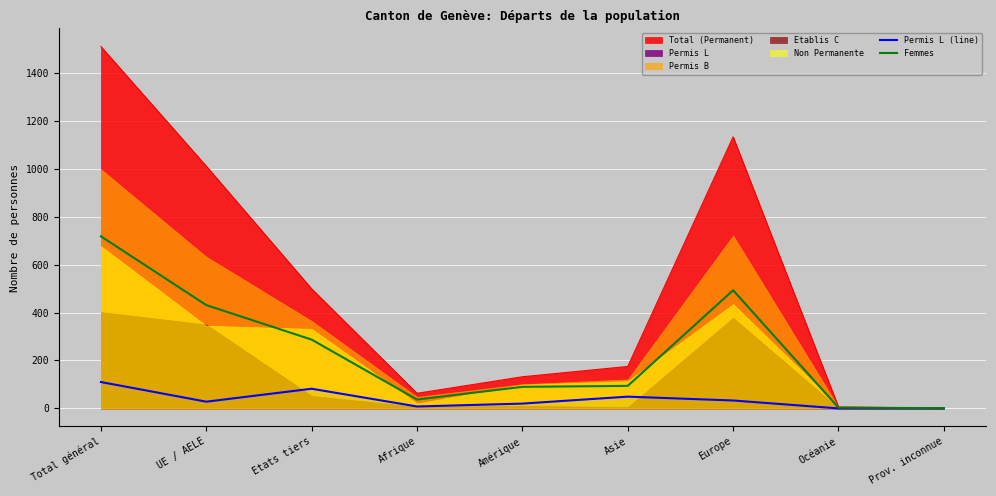

The Permis L (line) series shows 33 at Europe. True or false?

True